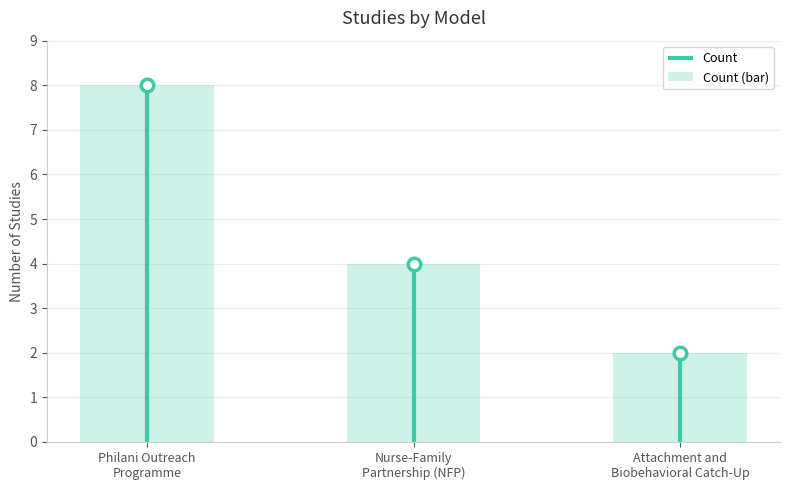

Which category has the lowest value across all series?

Attachment and
Biobehavioral Catch-Up